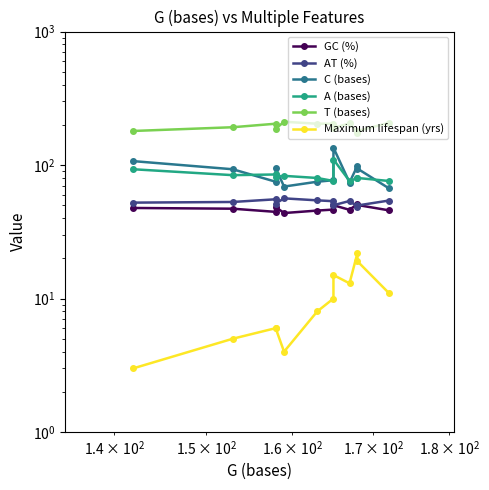

How many interior local peaks does the A (bases) series have?

3